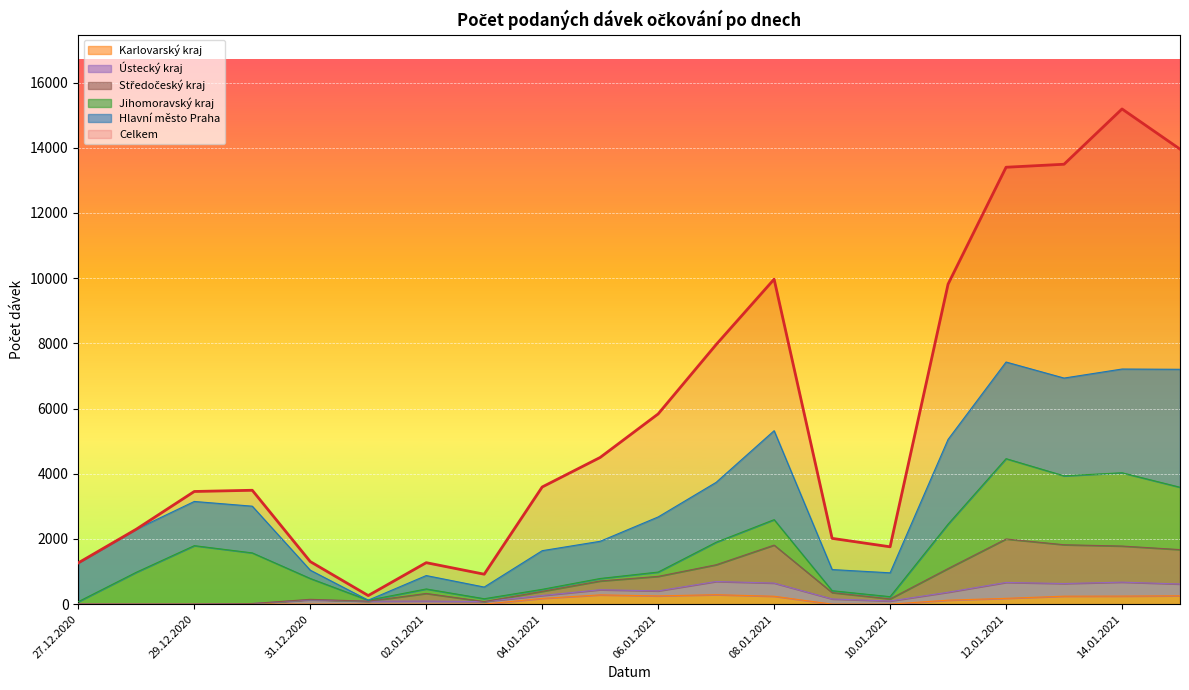

Which label corresponds to the smallest value in the chart?

28.12.2020